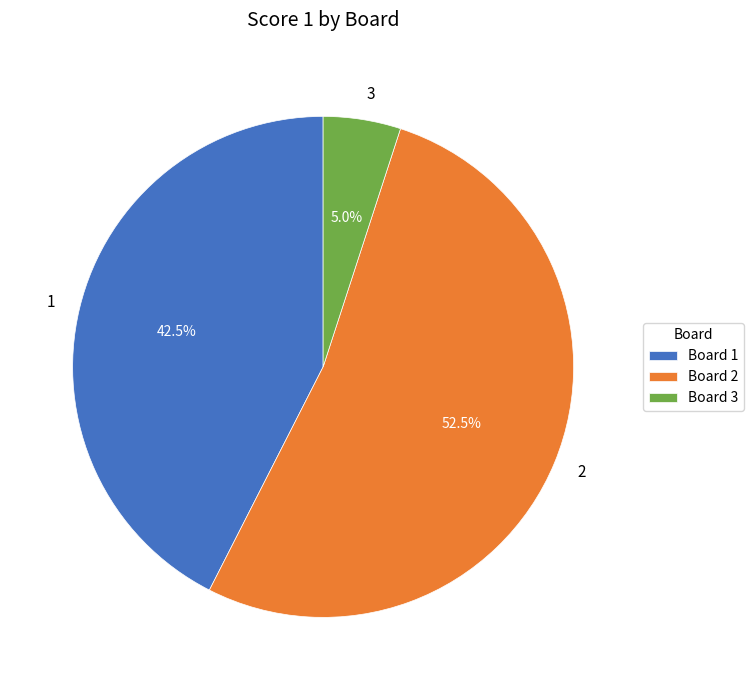

Which has a higher value, 3 or 1?

1